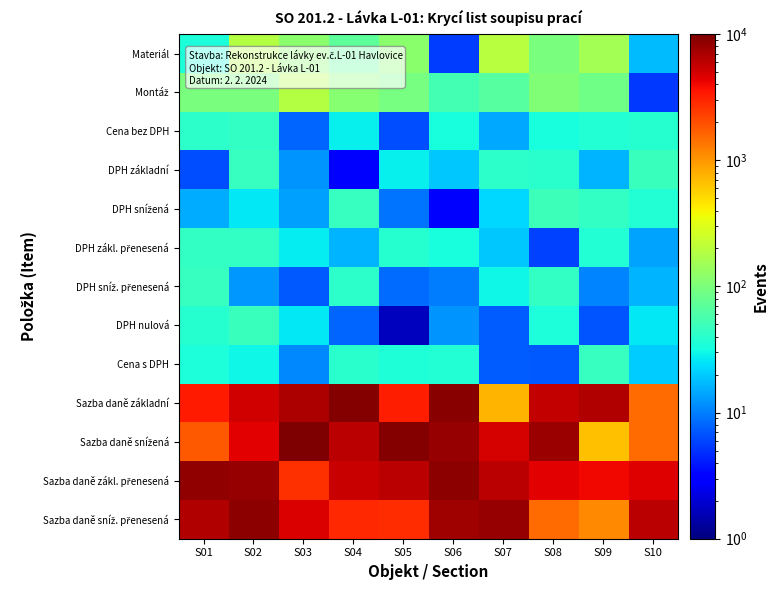

What is the difference between the highest and lowest values at S08?

7949.6